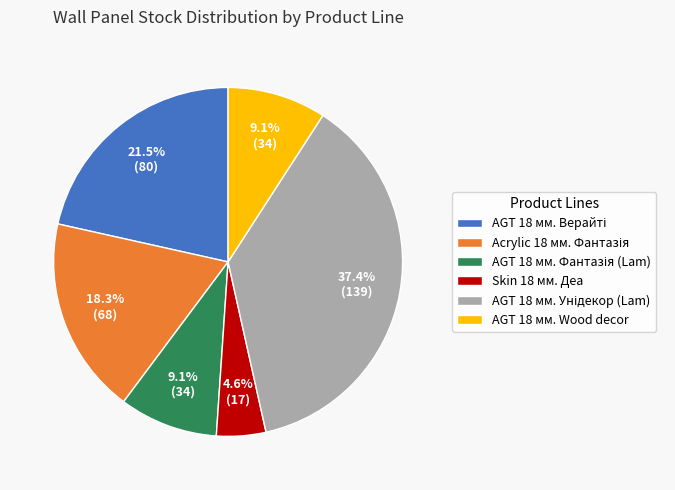

What is the smallest slice in the pie chart?

Skin 18 мм. Деа